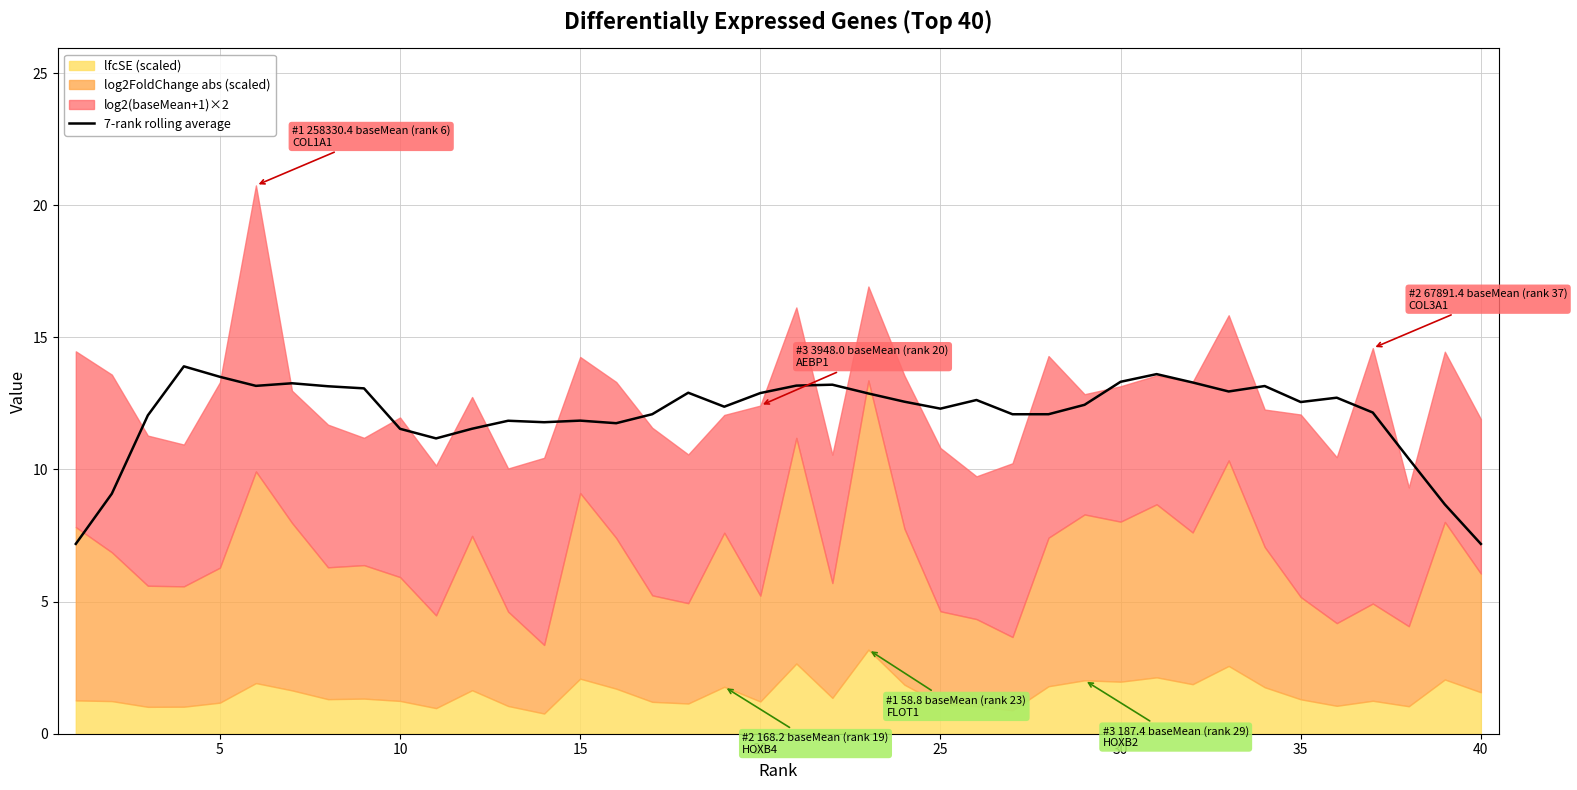

What is the average value?

12.1